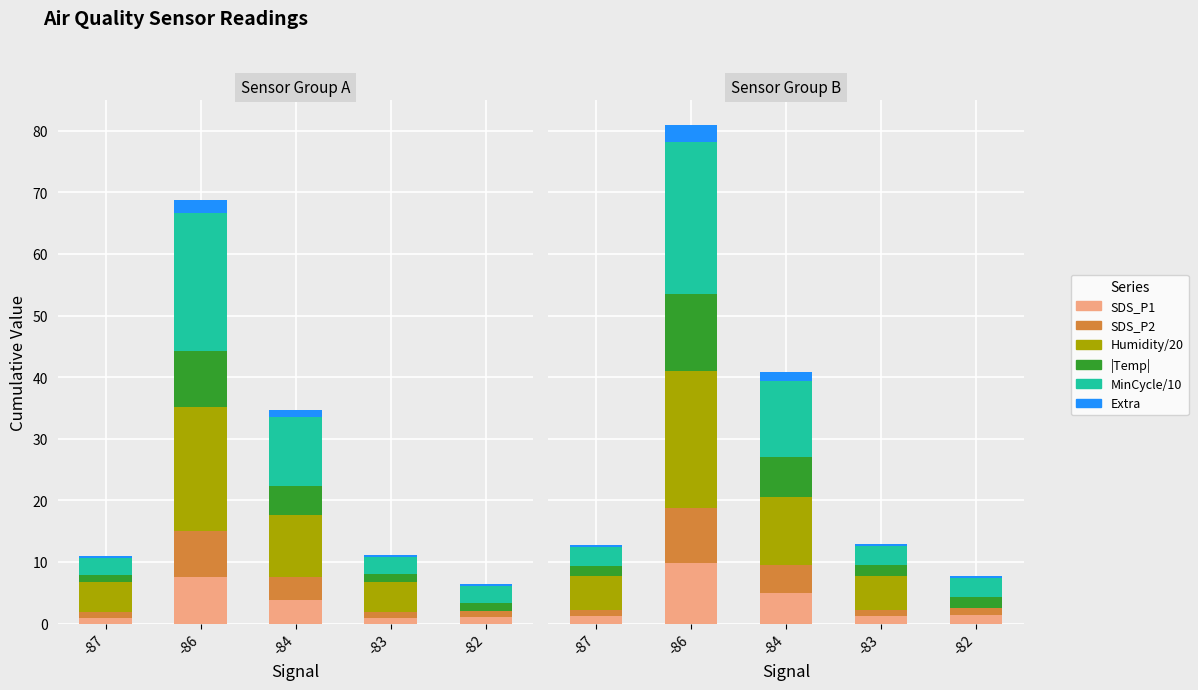

What is the spread (max minus min) of values at -86?

21.9